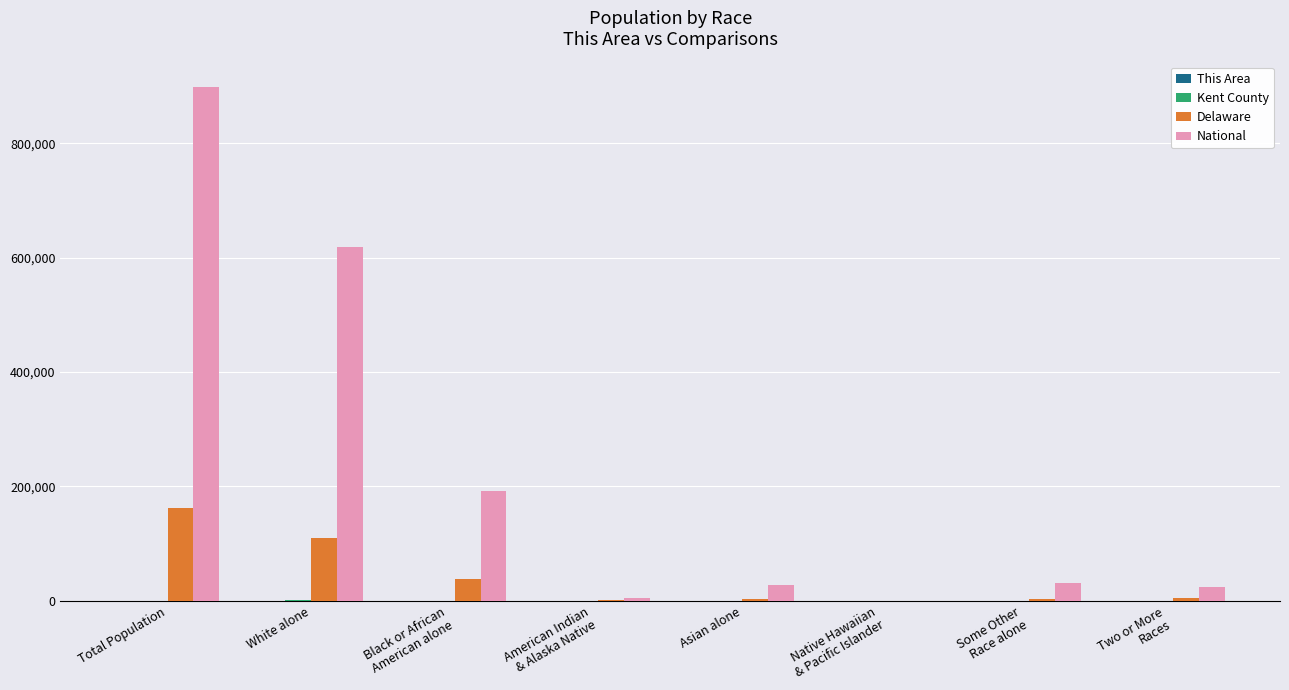

Count the number of categories in the chart.

8